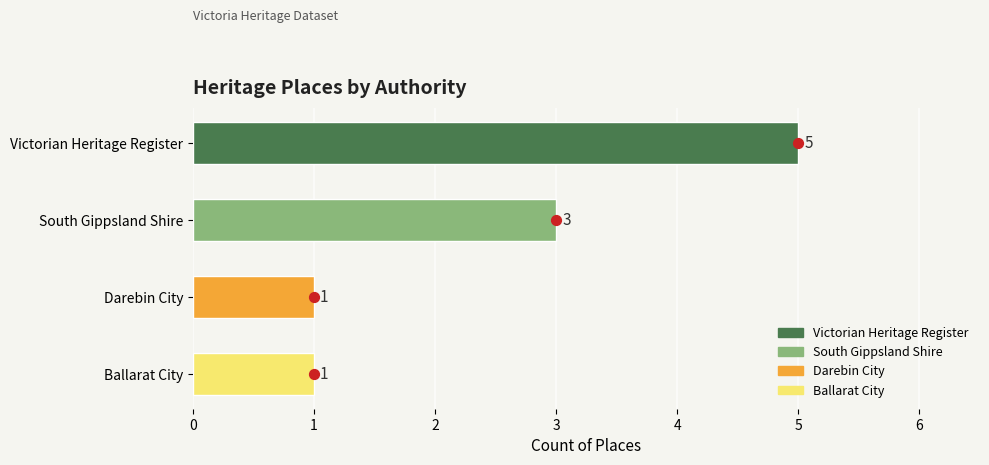

Which has a higher value, 3 or 1?

1